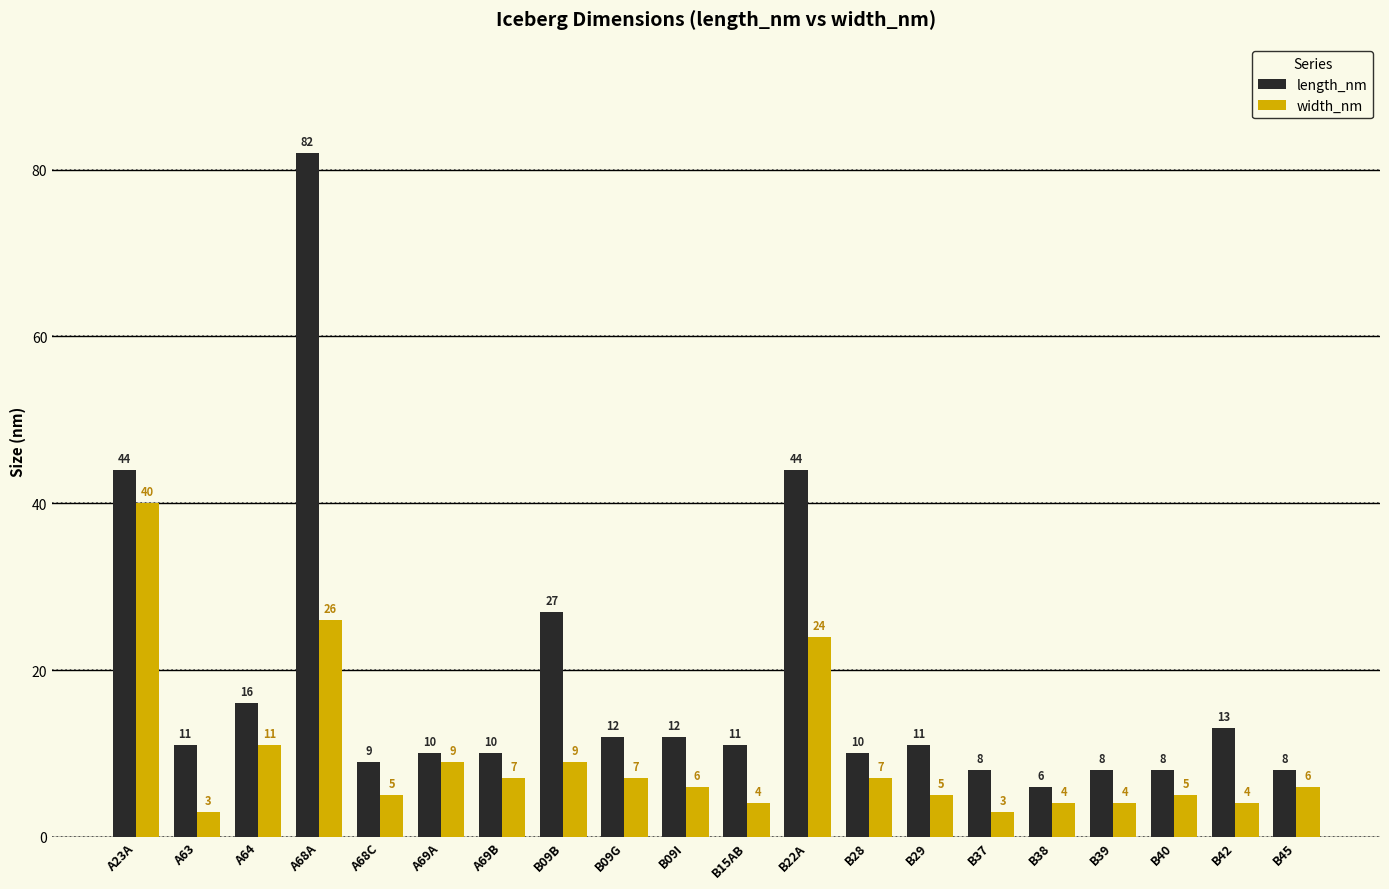

Does the chart contain any negative values?

No